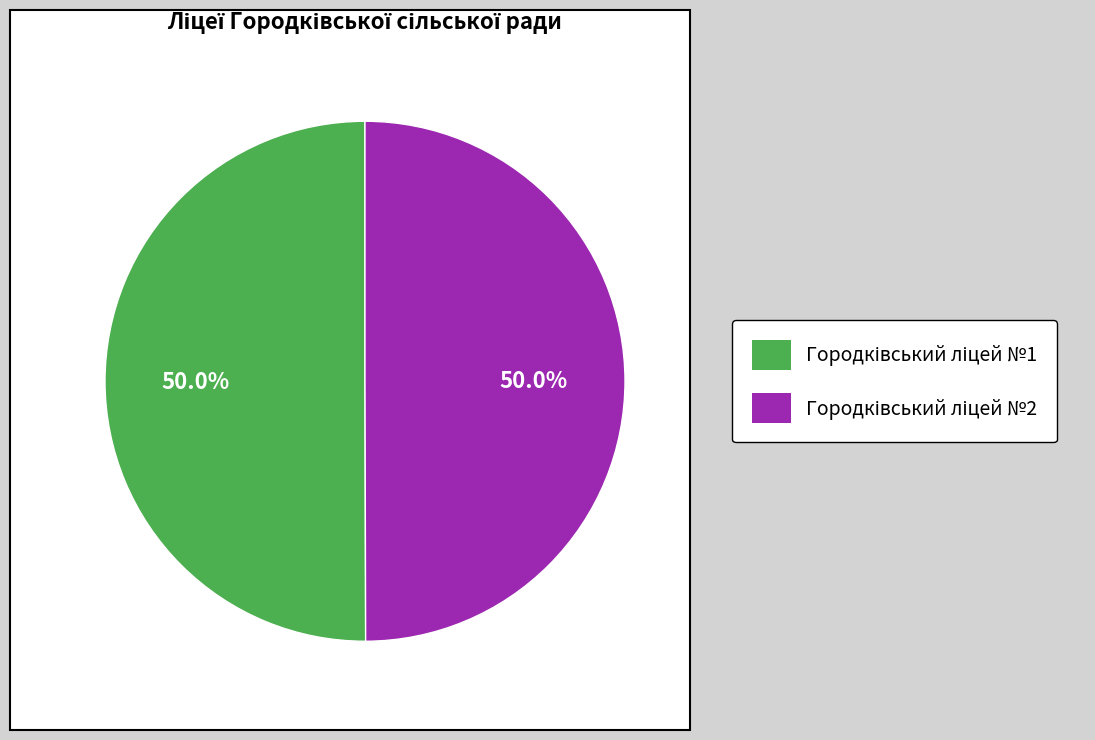

Which slice is the largest?

Городківський ліцей №1